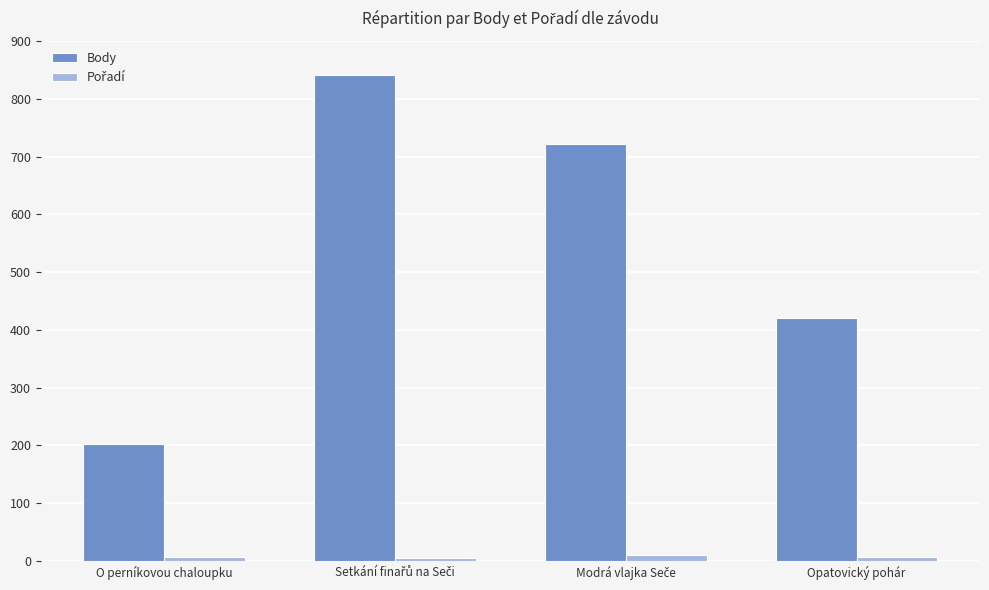

What is the maximum value shown in the chart?

841